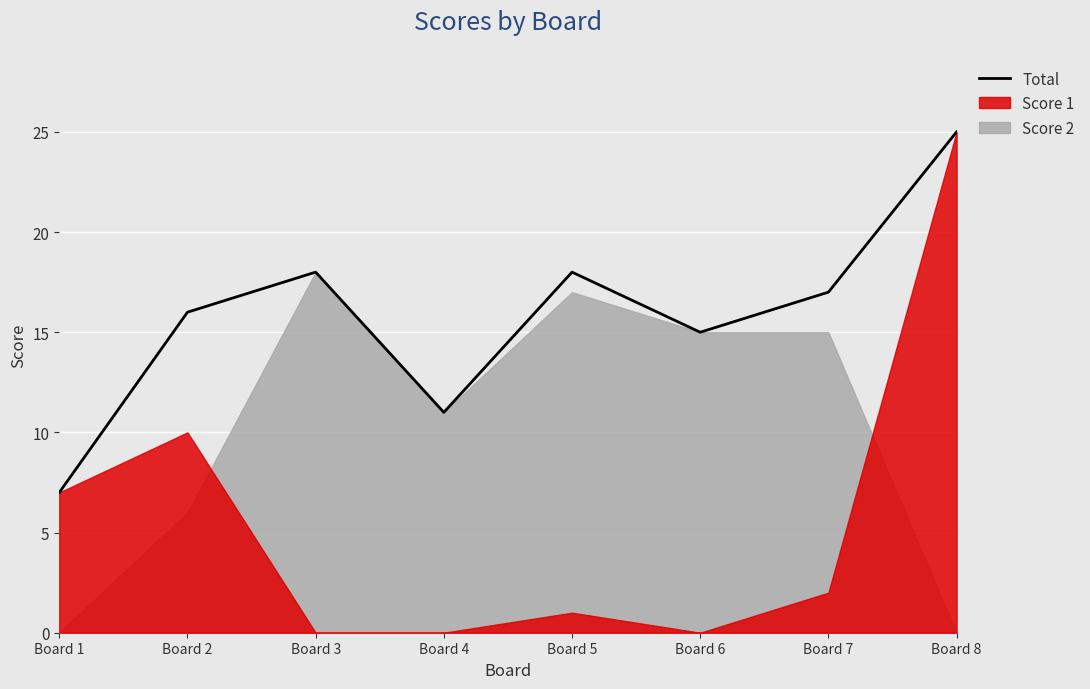

Reading right to left, extract all data points from this chart.

Board 8=25	Board 7=17	Board 6=15	Board 5=18	Board 4=11	Board 3=18	Board 2=16	Board 1=7